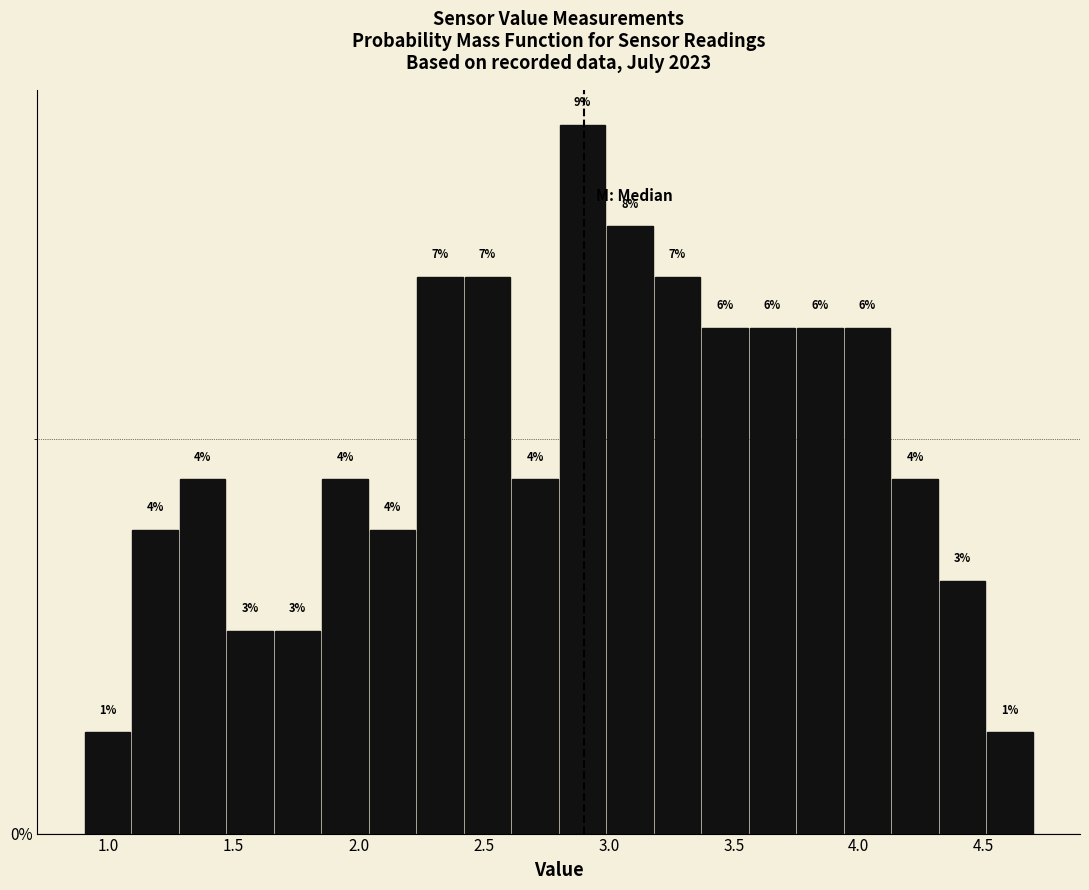

Read against the x-axis, roughly where is the centre of the tallest bar?

2.90